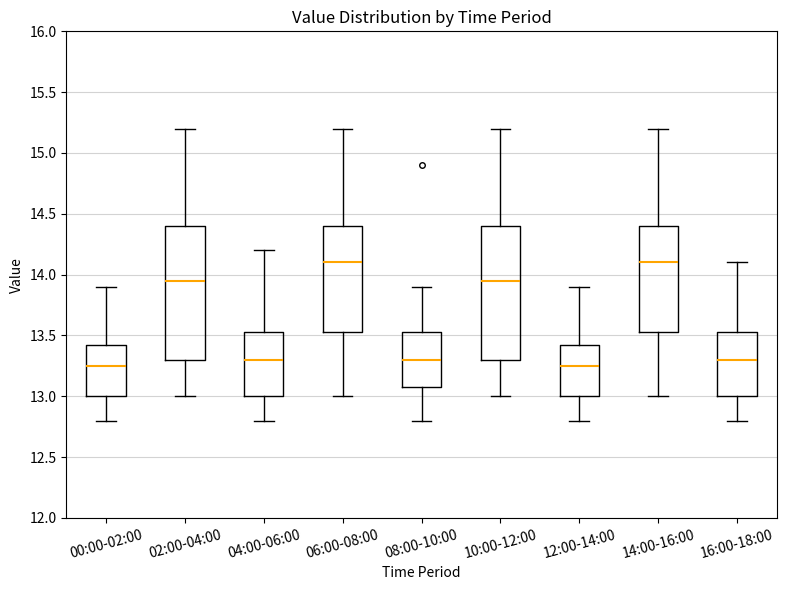

Reading left to right, transcribe this box plot: for each box, give where its median line is, the range the box spans, and where its two whiskers end, as read against the y-axis. The values are not printed on the chart, so give them approximately, as read against the axis.

00:00-02:00: median 13.25, box 13.00 to 13.45, whiskers 12.80 to 13.90
02:00-04:00: median 13.95, box 13.30 to 14.40, whiskers 13.00 to 15.20
04:00-06:00: median 13.30, box 13.00 to 13.55, whiskers 12.80 to 14.20
06:00-08:00: median 14.10, box 13.55 to 14.40, whiskers 13.00 to 15.20
08:00-10:00: median 13.30, box 13.10 to 13.55, whiskers 12.80 to 13.90
10:00-12:00: median 13.95, box 13.30 to 14.40, whiskers 13.00 to 15.20
12:00-14:00: median 13.25, box 13.00 to 13.45, whiskers 12.80 to 13.90
14:00-16:00: median 14.10, box 13.55 to 14.40, whiskers 13.00 to 15.20
16:00-18:00: median 13.30, box 13.00 to 13.55, whiskers 12.80 to 14.10